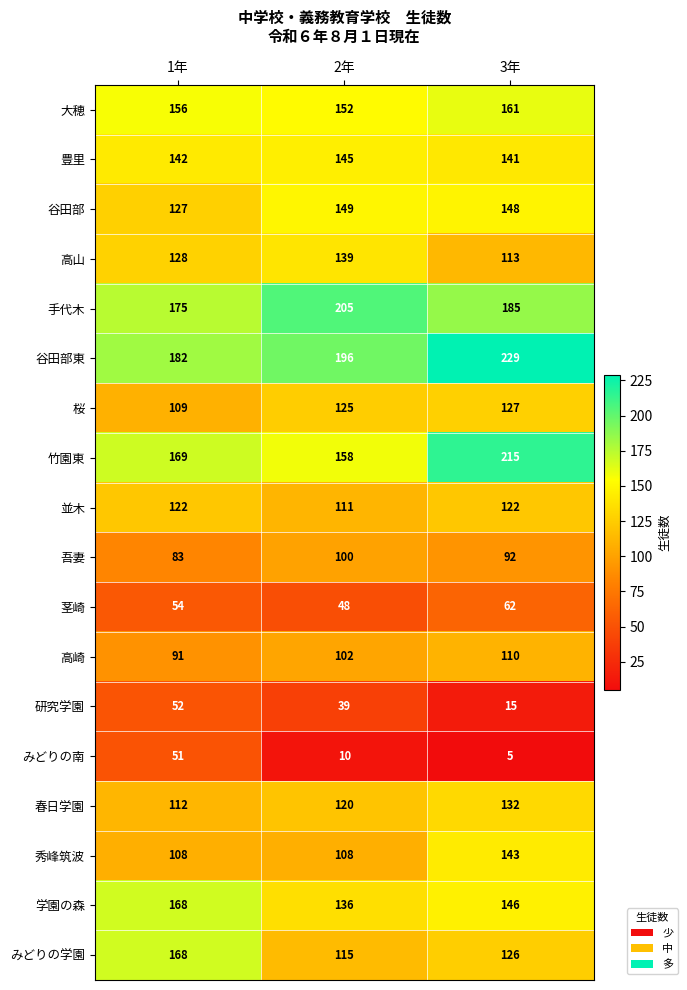

What is the average value of the 豊里 series?

143